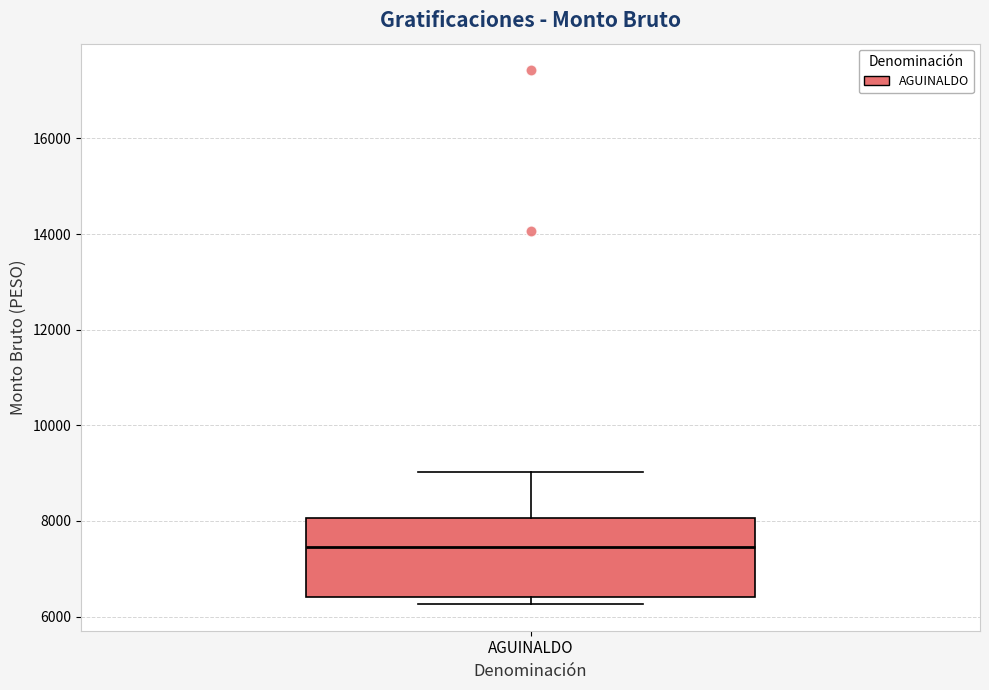

Read this box plot against the y-axis: the position of the median line, the range covered by the box, and the ends of both whiskers. The values are not printed on the chart, so give them approximately, as read against the axis.

median 7400, box 6400 to 8000, whiskers 6200 to 9000